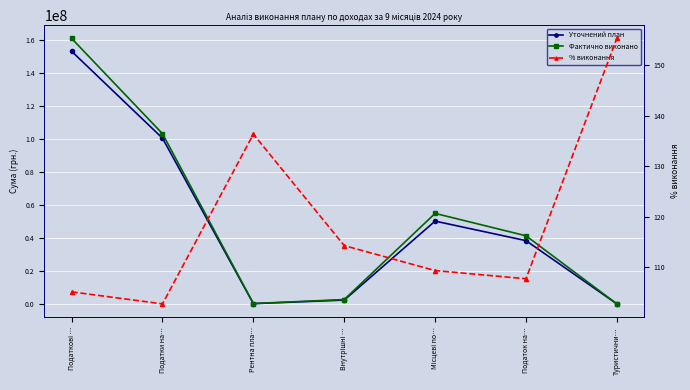

What is the total value across all series at Податок на…?

79696176.3